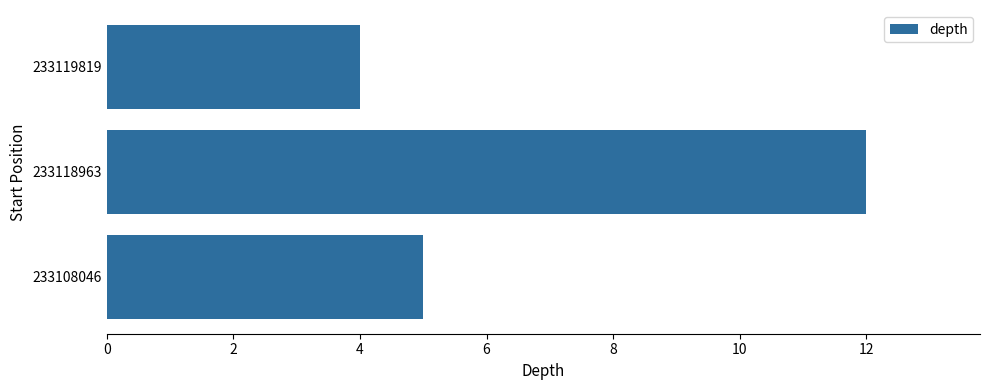

Rank the categories by value from lowest to highest.

233119819, 233108046, 233118963